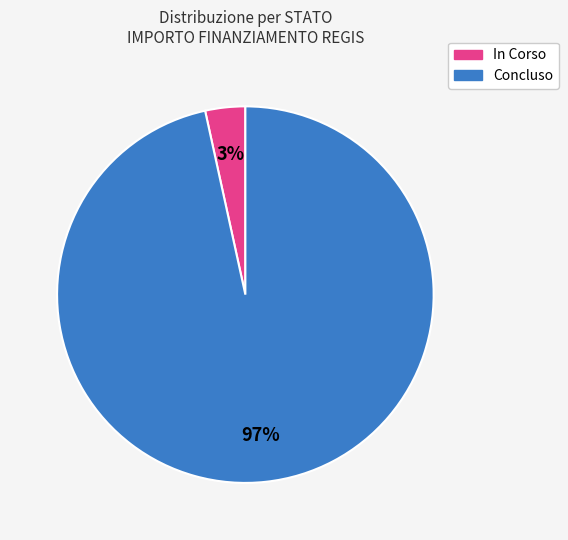

Is there a majority slice in this chart?

Yes